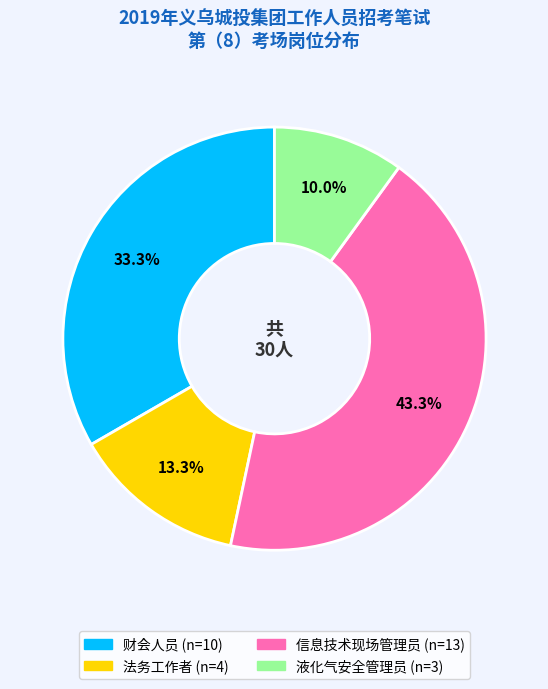

Which has a higher value, 液化气安全管理员 or 财会人员?

财会人员